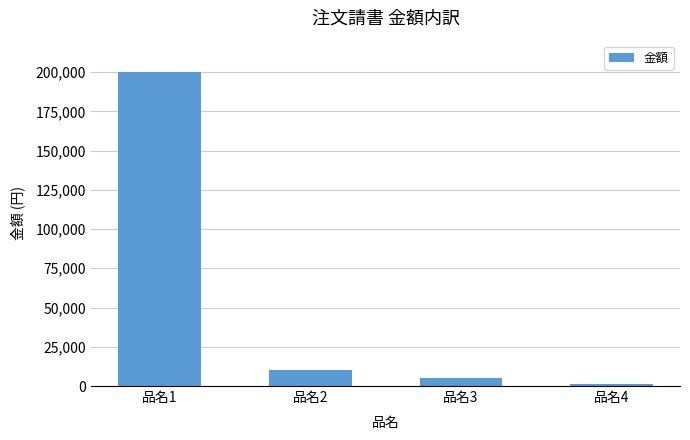

Approximately how many times larger is the value at 品名1 compared to 品名2?

20.0